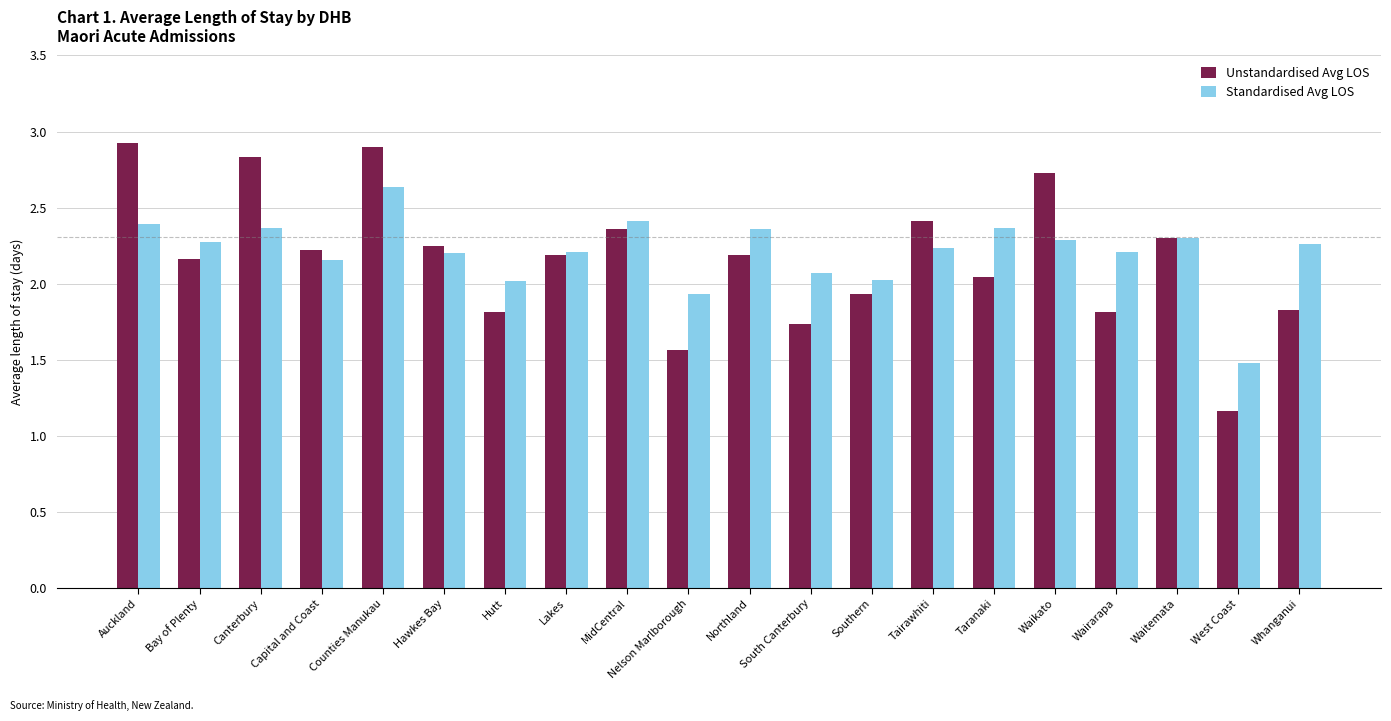

At how many categories does at least one series exceed 2?

18